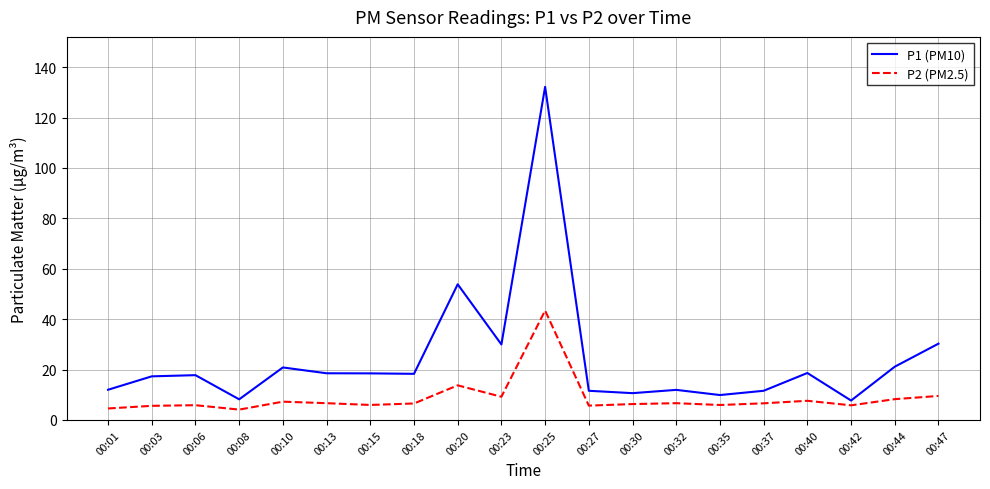

True or false: P1 (PM10) and P2 (PM2.5) cross at least once.

False